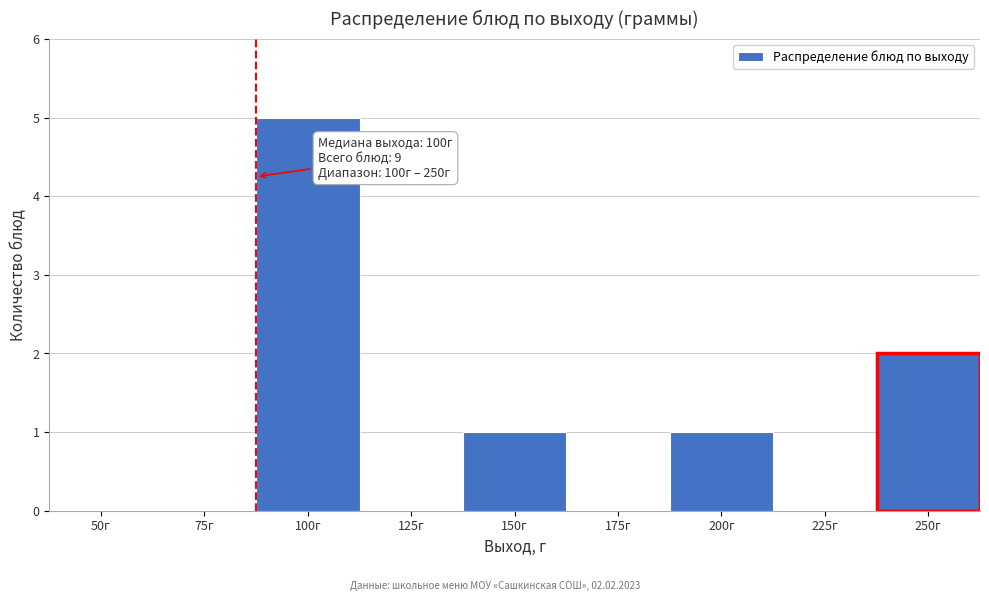

Reading left to right, what are all the values shown in this chart?

50г=0	75г=0	100г=5	125г=0	150г=1	175г=0	200г=1	225г=0	250г=2